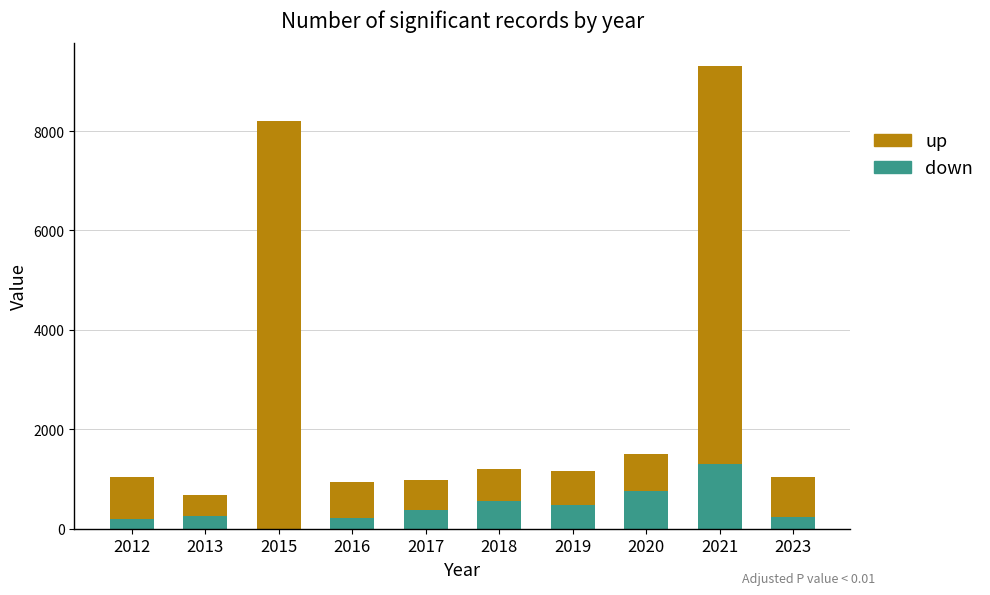

The value of down at 2015 is -509. True or false?

False